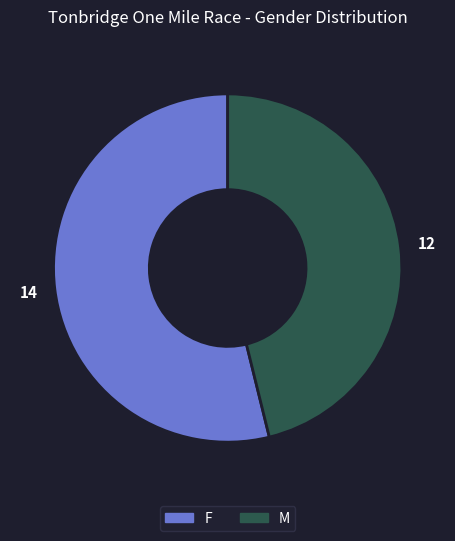

Which slice is the largest?

F